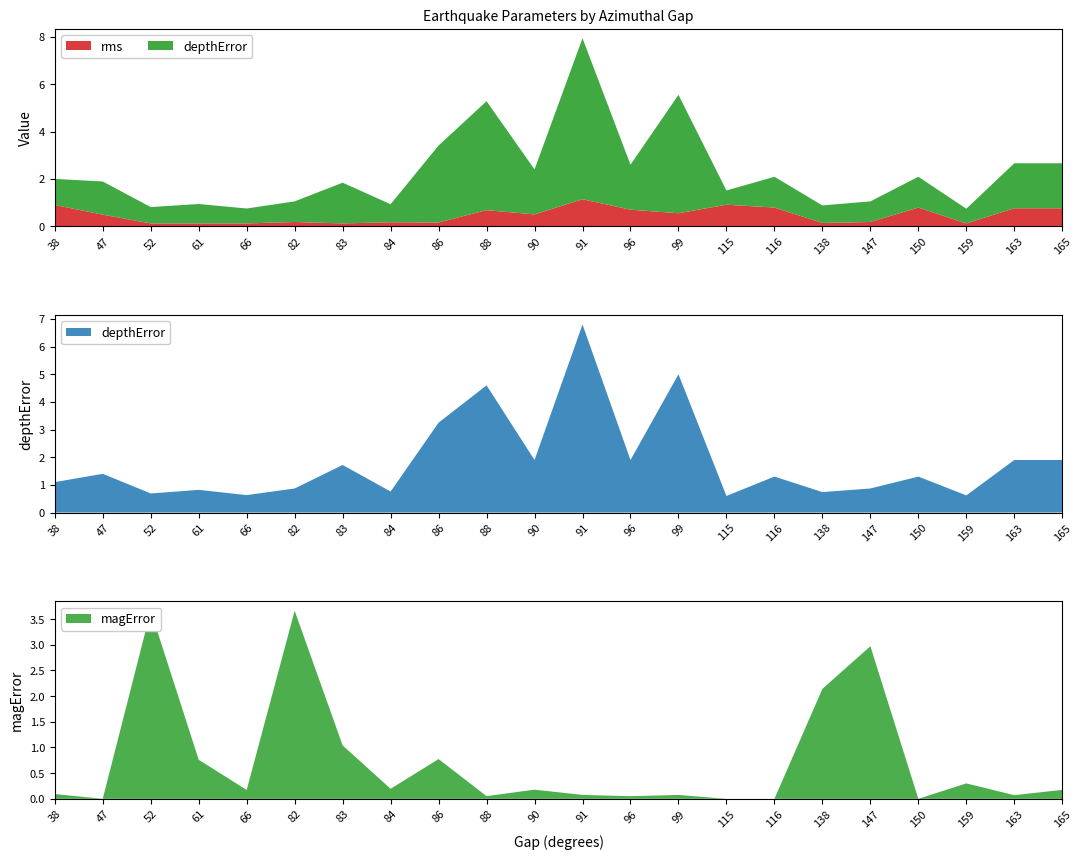

Reading right to left, what are all the values shown in this chart?

rms: 165=0.8	163=0.8	159=0.1	150=0.8	147=0.2	138=0.1	116=0.8	115=0.9	99=0.6	96=0.7	91=1.1	90=0.5	88=0.7	86=0.2	84=0.2	83=0.1	82=0.2	66=0.1	61=0.1	52=0.1	47=0.5	38=0.9
depthError: 165=1.9	163=1.9	159=0.6	150=1.3	147=0.9	138=0.7	116=1.3	115=0.6	99=5.0	96=1.9	91=6.8	90=1.9	88=4.6	86=3.2	84=0.8	83=1.7	82=0.9	66=0.6	61=0.8	52=0.7	47=1.4	38=1.1
magError: 165=0.2	163=0.1	159=0.3	150=0.0	147=3.0	138=2.1	116=0.0	115=0.0	99=0.1	96=0.1	91=0.1	90=0.2	88=0.1	86=0.8	84=0.2	83=1.0	82=3.7	66=0.2	61=0.8	52=3.7	47=0.0	38=0.1